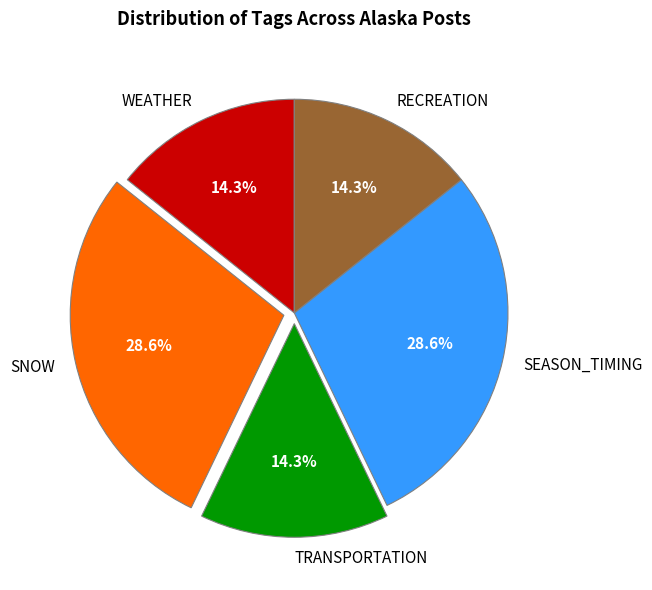

Between SNOW and WEATHER, which is larger?

SNOW